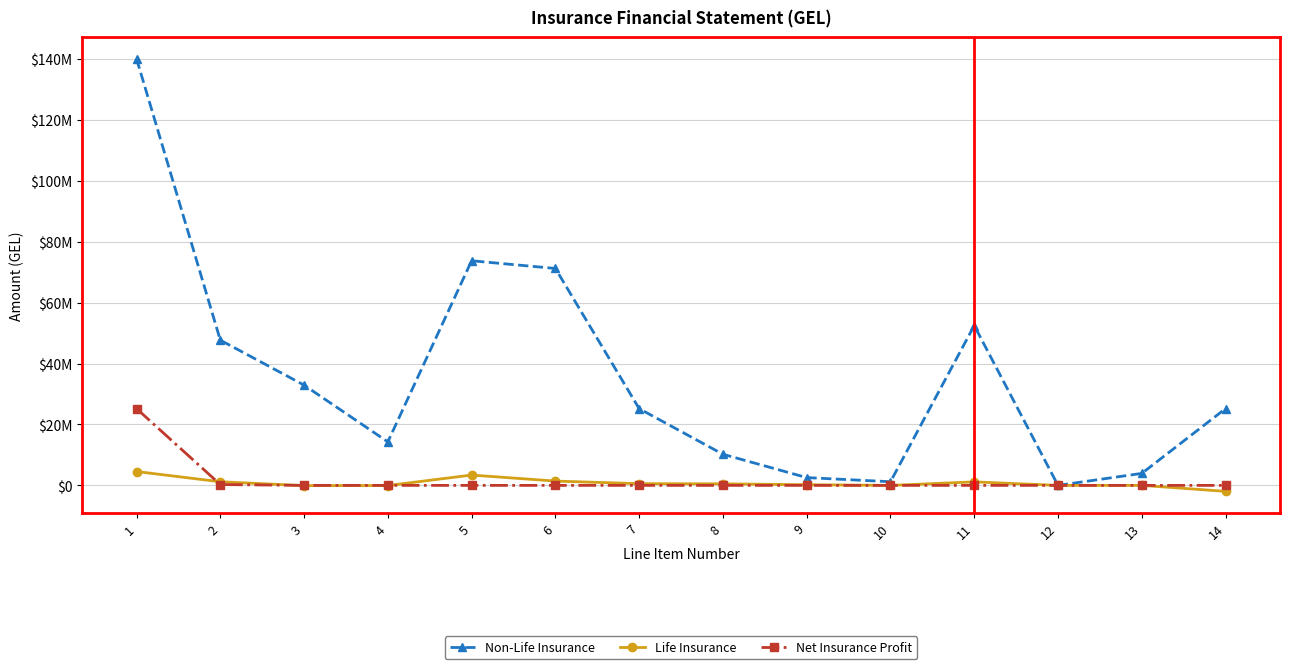

Is this an area chart (filled region under the line)?

No